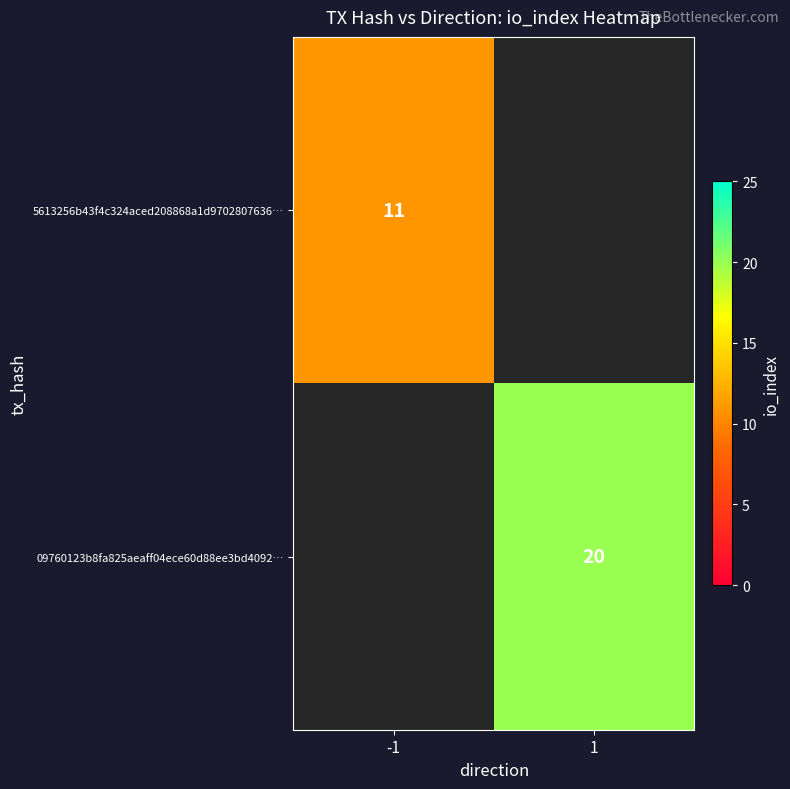

What is the greatest value displayed?

20.0